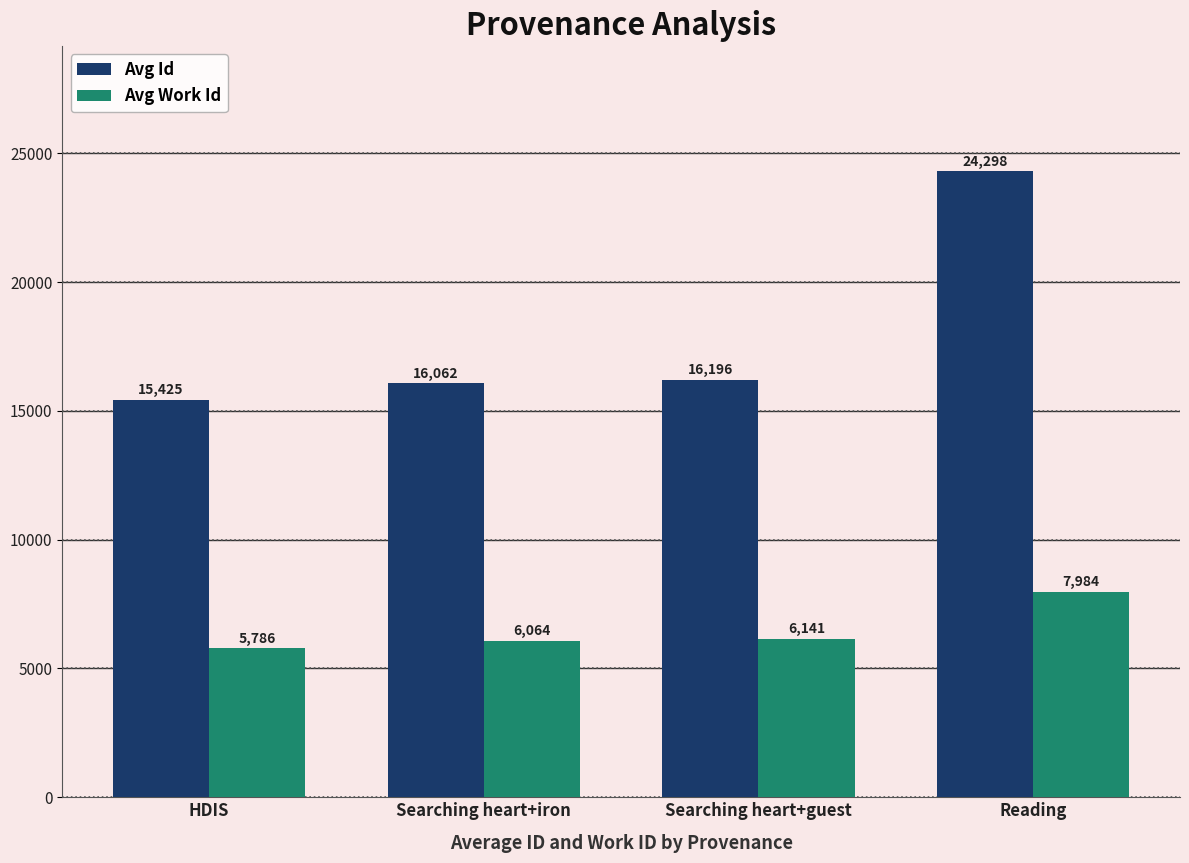

What is the average value of the Avg Id series?

17995.2